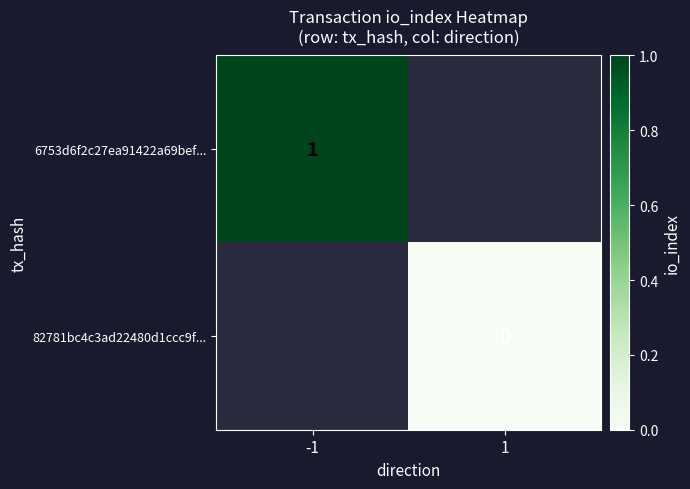

The 6753d6f2c27ea91422a69bef... series shows 1 at -1. True or false?

True